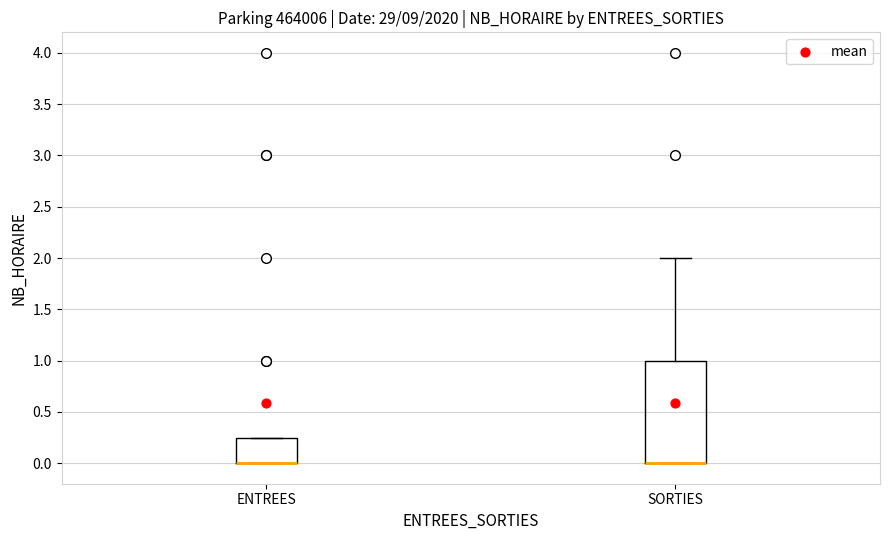

Where is the lower edge of the box for SORTIES on the y-axis? The values are not printed on the chart, so give them approximately, as read against the axis.

0.00